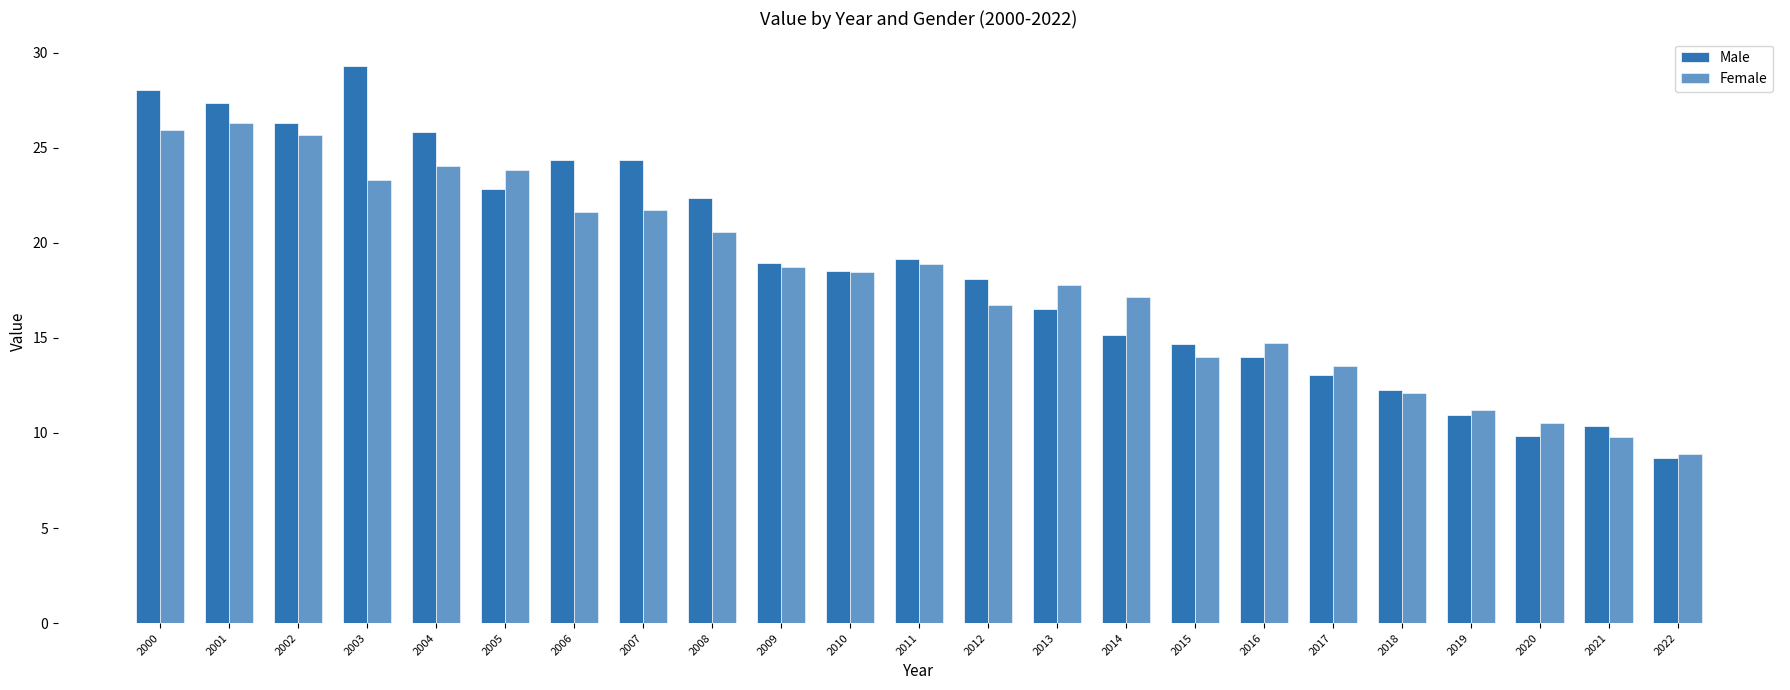

What is the minimum value shown in the chart?

8.7